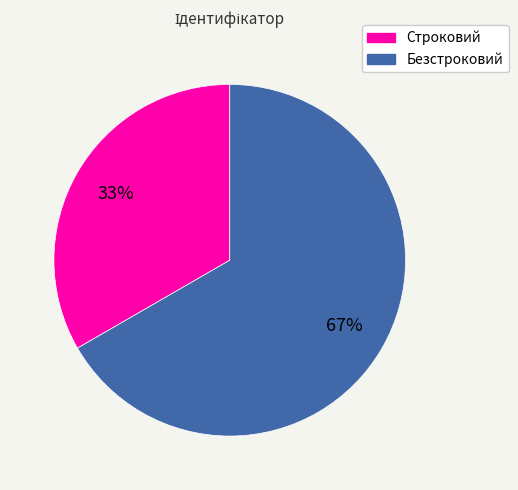

How many slices are in this pie chart?

2